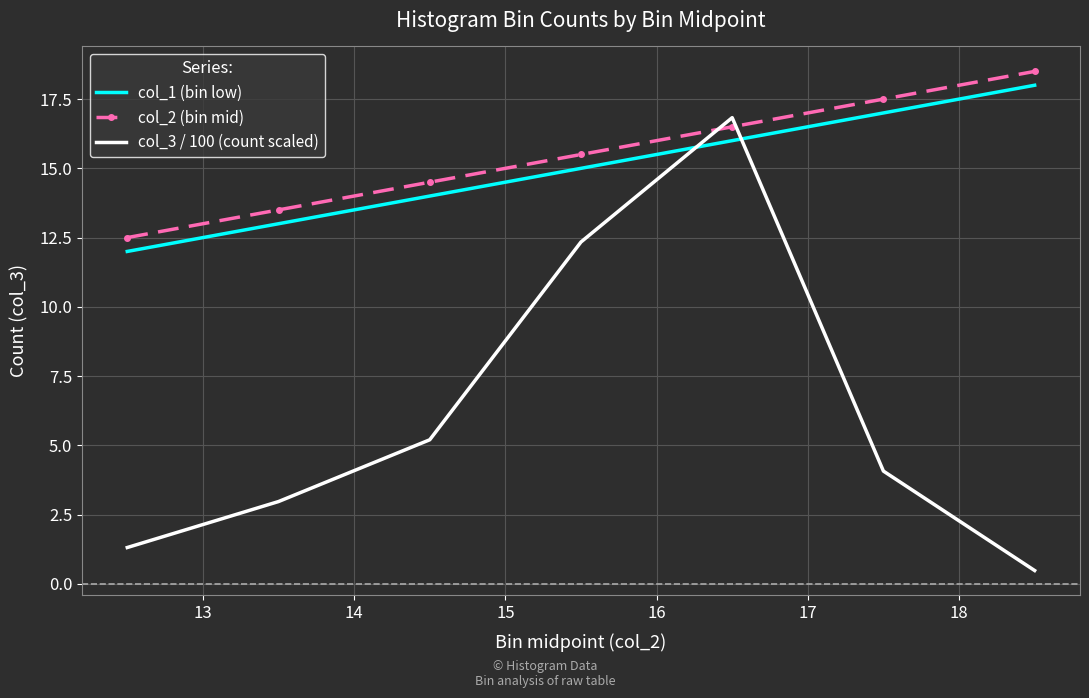

Count the number of categories in the chart.

7